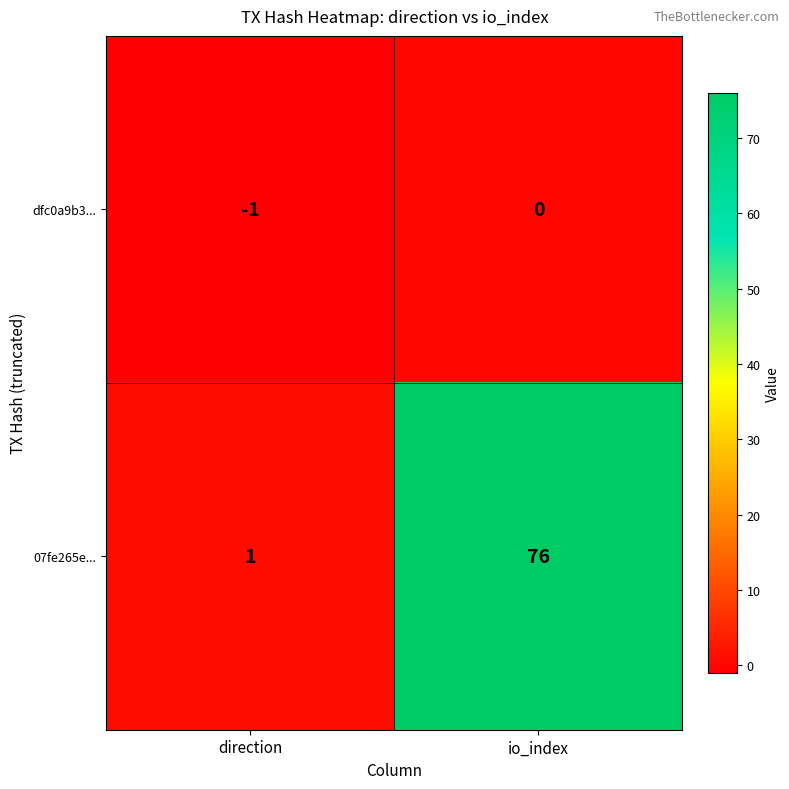

Reading left to right, transcribe all the data shown in this chart.

dfc0a9b3...: -1	0
07fe265e...: 1	76